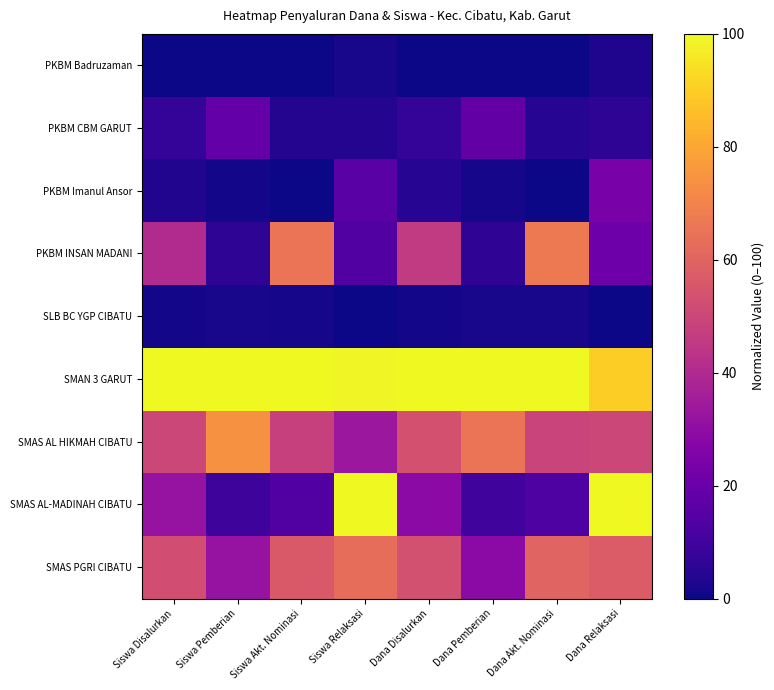

Which series has the largest range (max minus min)?

SMAS AL-MADINAH CIBATU